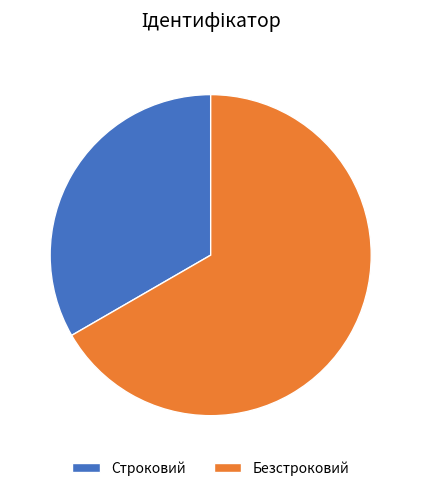

Is there a majority slice in this chart?

Yes